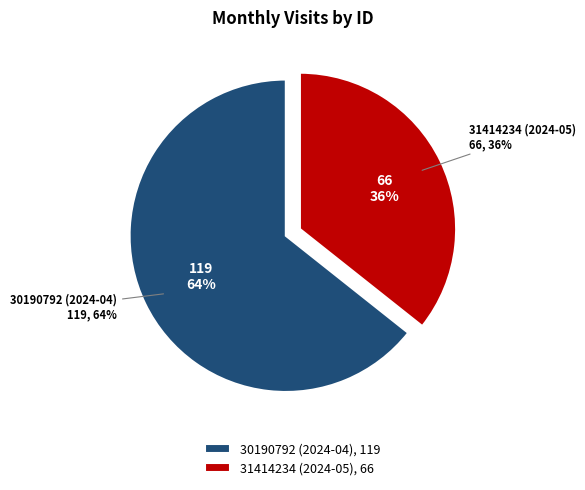

Is the sum of 31414234 (2024-05) and 30190792 (2024-04) greater than half?

Yes